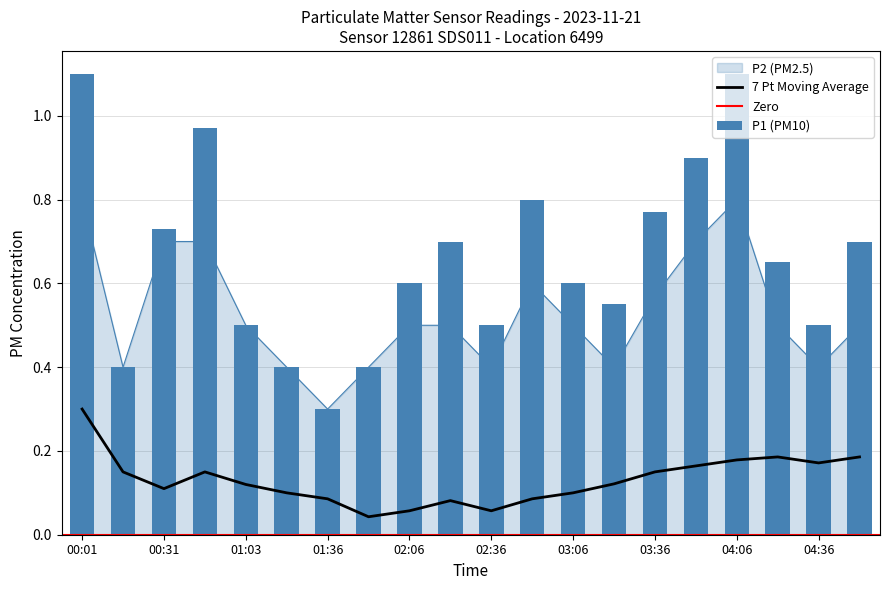

Which category has the highest value in the P2 series?

00:01